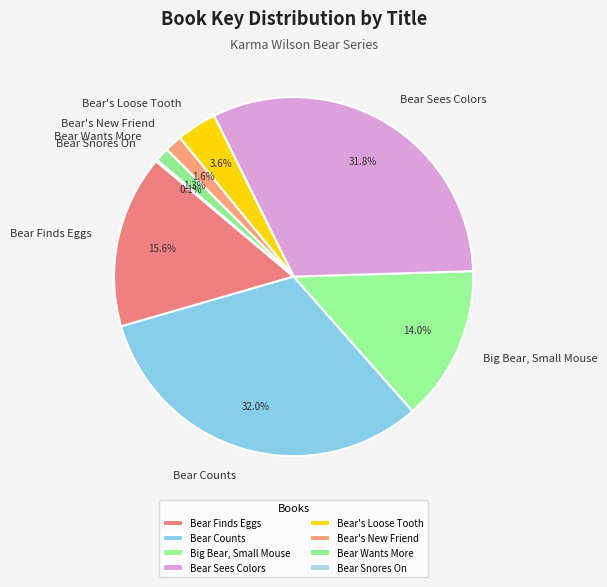

Approximately how many times larger is the value at Bear Sees Colors compared to Big Bear, Small Mouse?

2.3